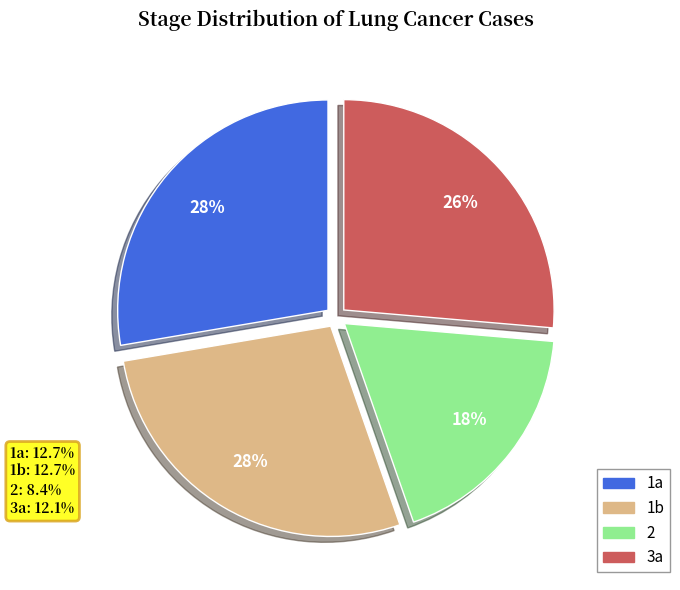

To the nearest percent, what percentage of the pie is 1a?

28%